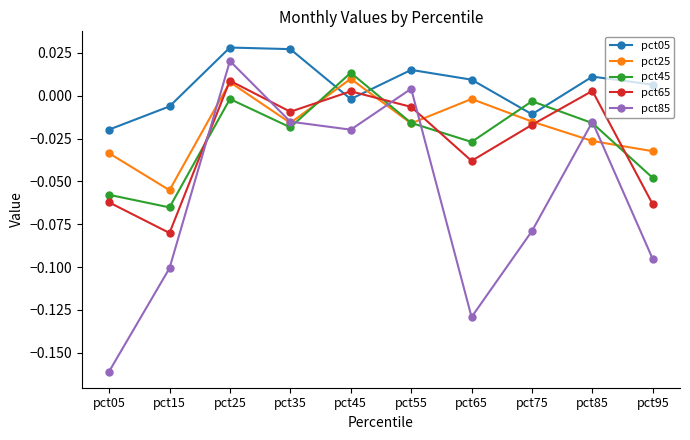

What is the difference between the maximum and minimum values in the pct85 series?

0.2